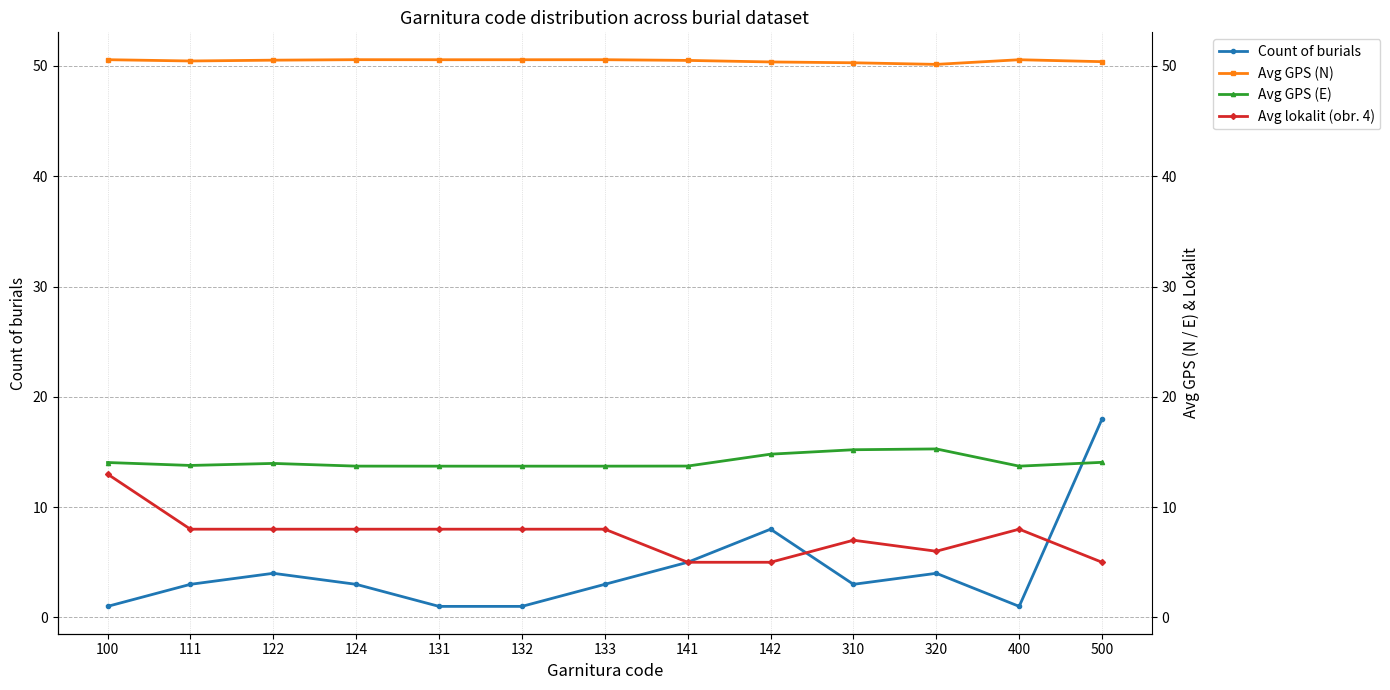

Reading left to right, list all the values displayed in this chart.

Count of burials: 1.0	3.0	4.0	3.0	1.0	1.0	3.0	5.0	8.0	3.0	4.0	1.0	18.0
Avg GPS (N): 50.6	50.5	50.5	50.6	50.6	50.6	50.6	50.5	50.4	50.3	50.1	50.6	50.4
Avg GPS (E): 14.0	13.8	14.0	13.7	13.7	13.7	13.7	13.7	14.8	15.2	15.3	13.7	14.1
Avg lokalit (obr. 4): 13.0	8.0	8.0	8.0	8.0	8.0	8.0	5.0	5.0	7.0	6.0	8.0	5.0